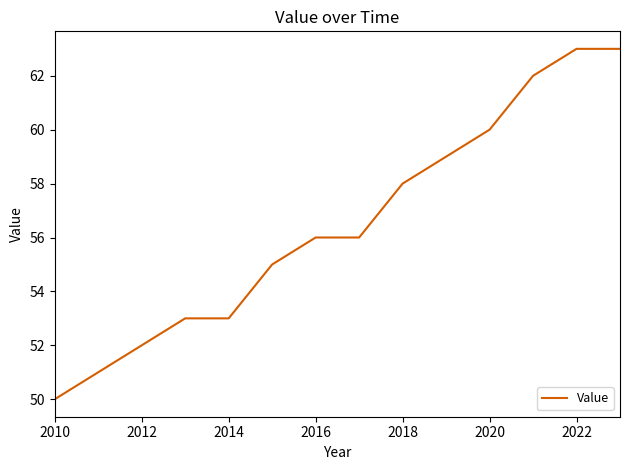

Is this an area chart (filled region under the line)?

No